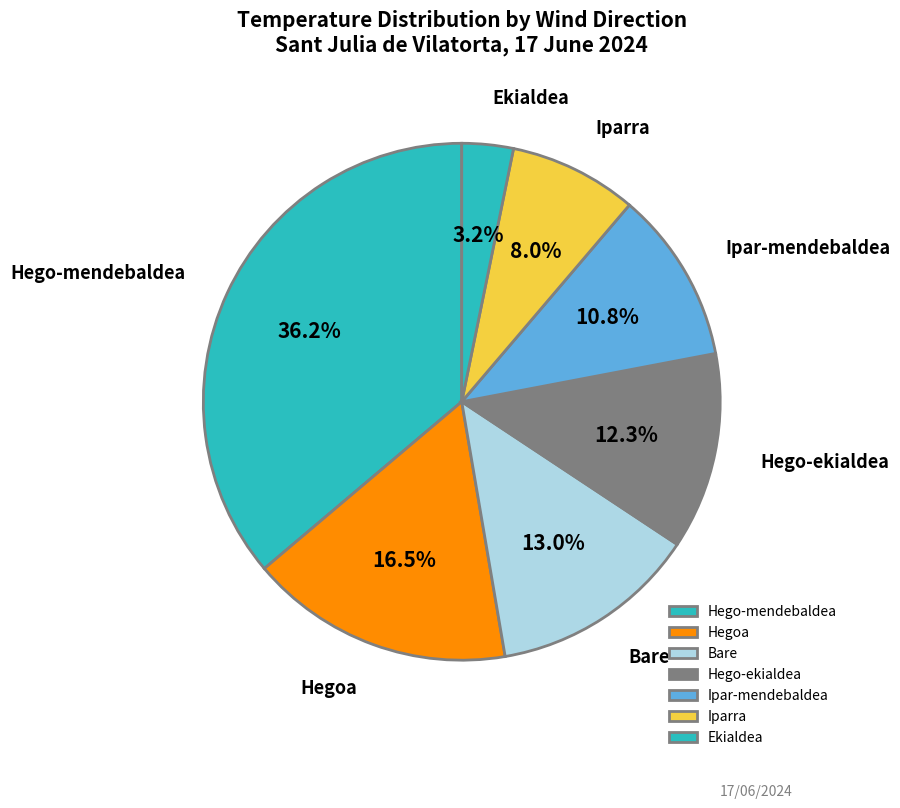

Is there any slice that represents more than half of the pie?

No